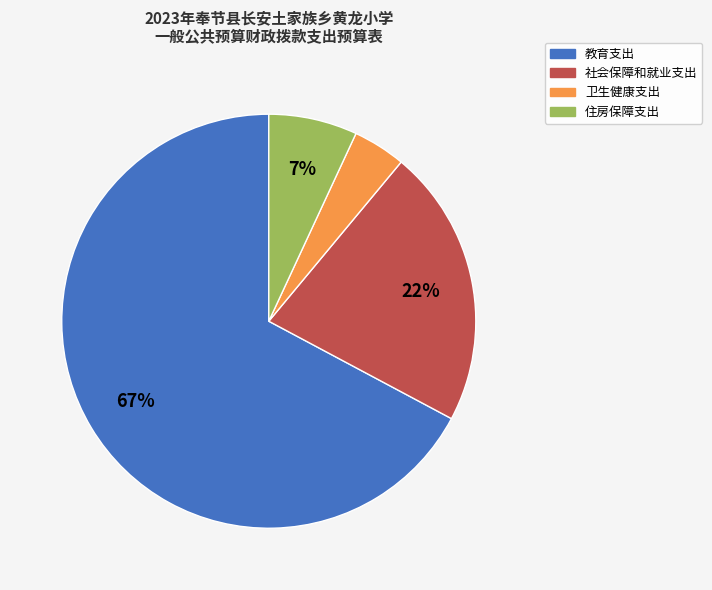

Rank the categories by value from highest to lowest.

教育支出, 社会保障和就业支出, 住房保障支出, 卫生健康支出